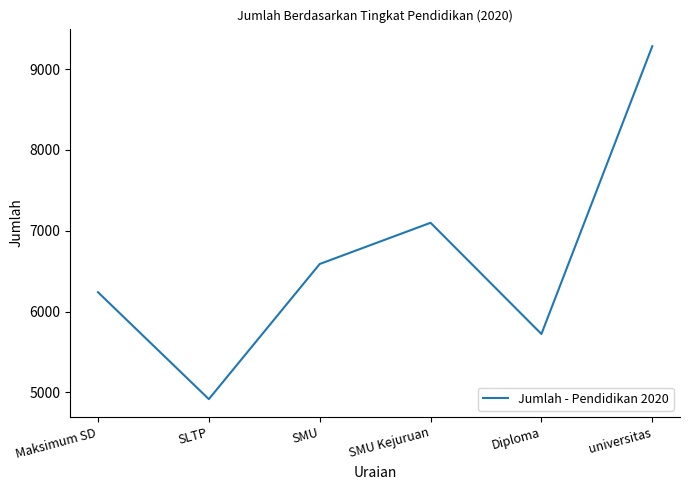

What is the difference between the maximum and minimum values?

4366